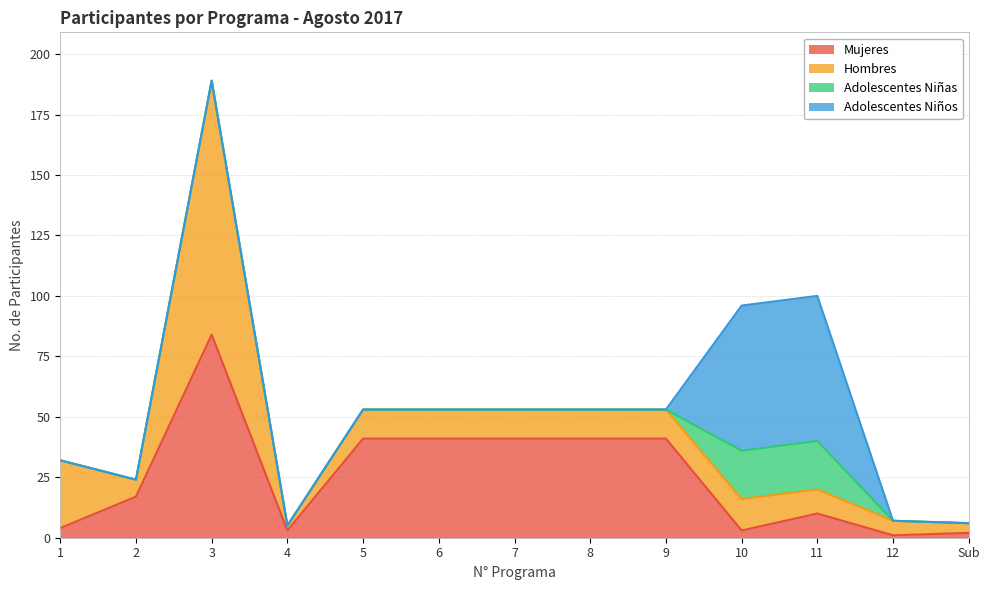

Rank the categories by Adolescentes Niñas value from highest to lowest.

10, 11, 1, 2, 3, 4, 5, 6, 7, 8, 9, 12, Sub